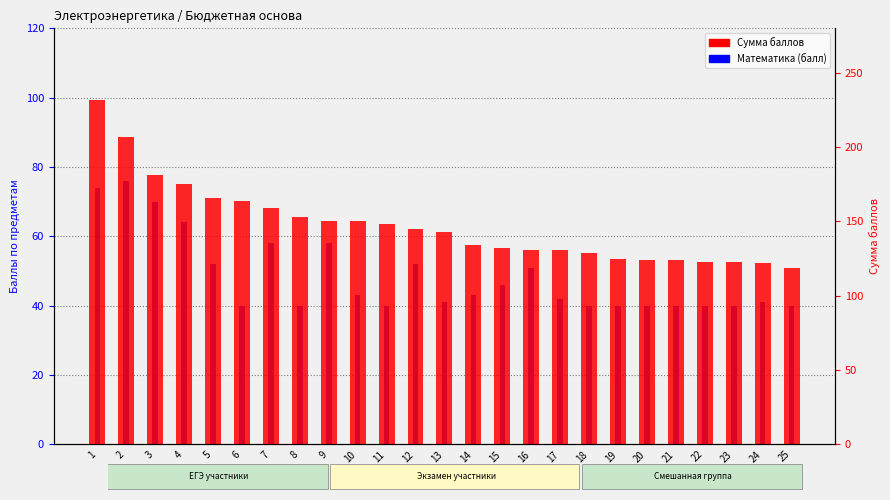

What is the value of the Сумма баллов bar at the 22nd from the left?

123